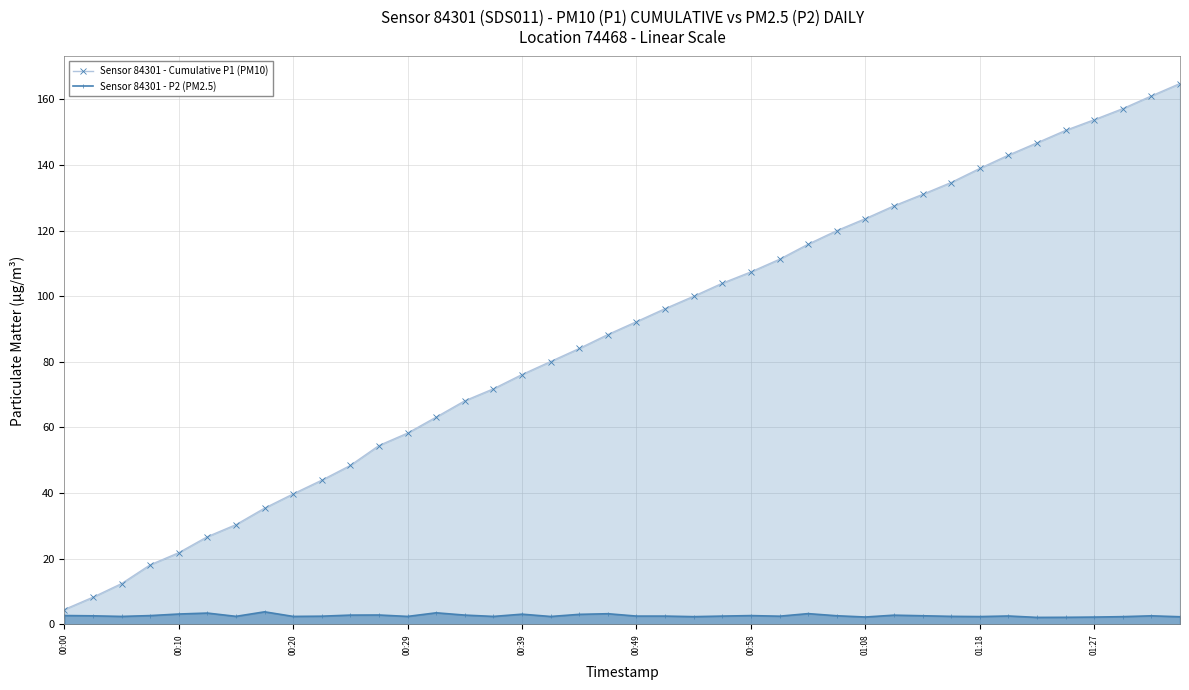

Does the chart have visible grid lines?

Yes